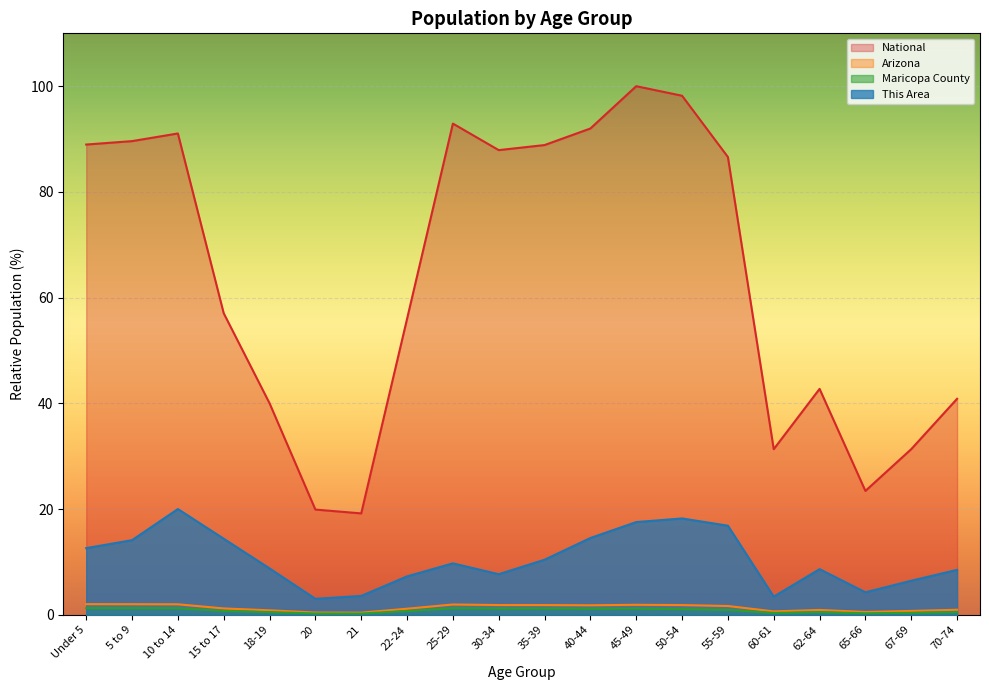

Which series has the widest spread of values?

National